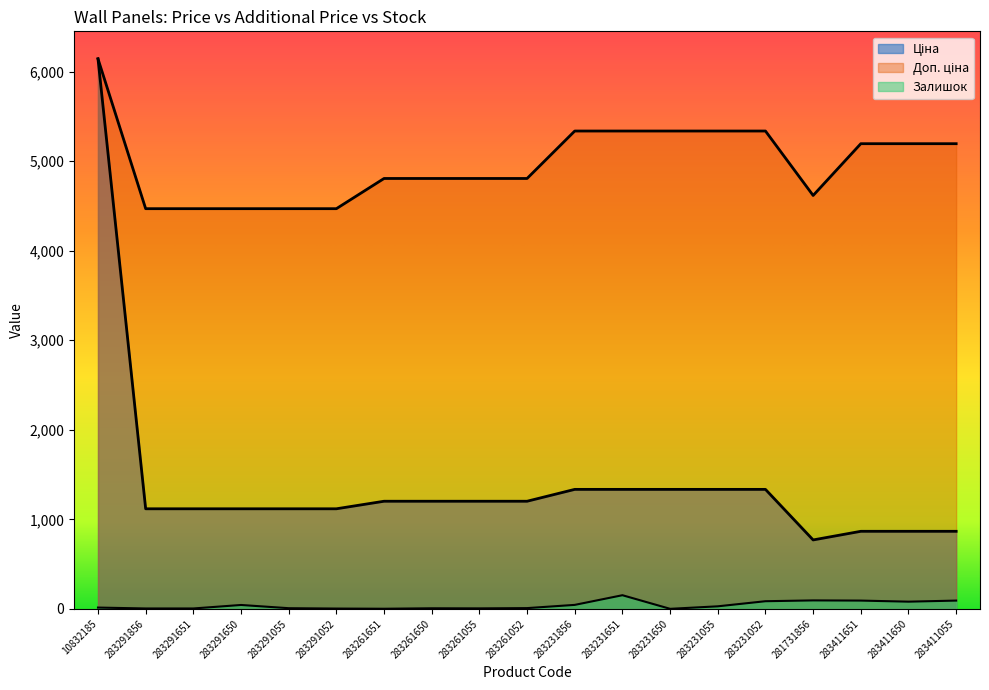

The Доп. ціна series shows 3107.9 at 283231055. True or false?

False